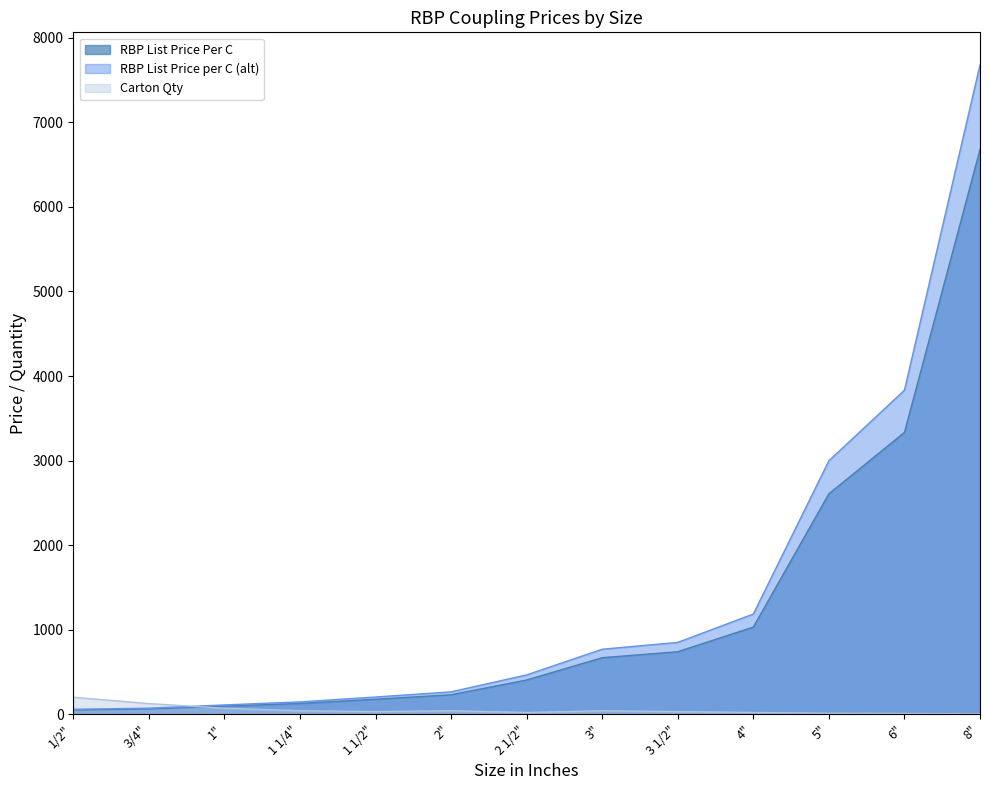

At 4", list the series in order from smallest to largest.

Carton Qty, RBP List Price Per C, RBP List Price per C (alt)